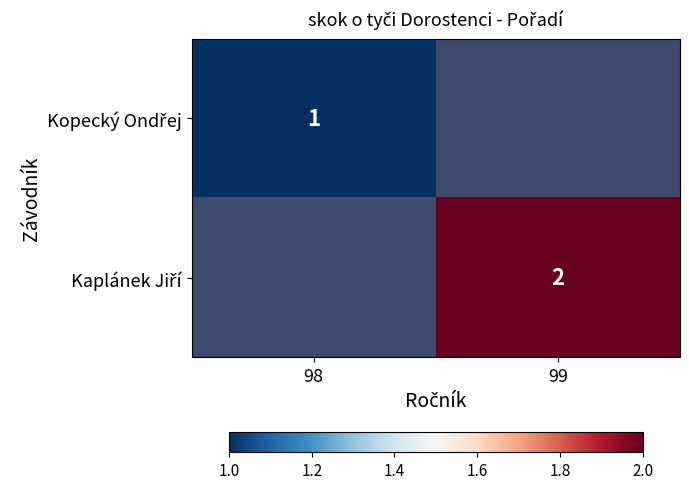

How many series are shown in this chart?

2